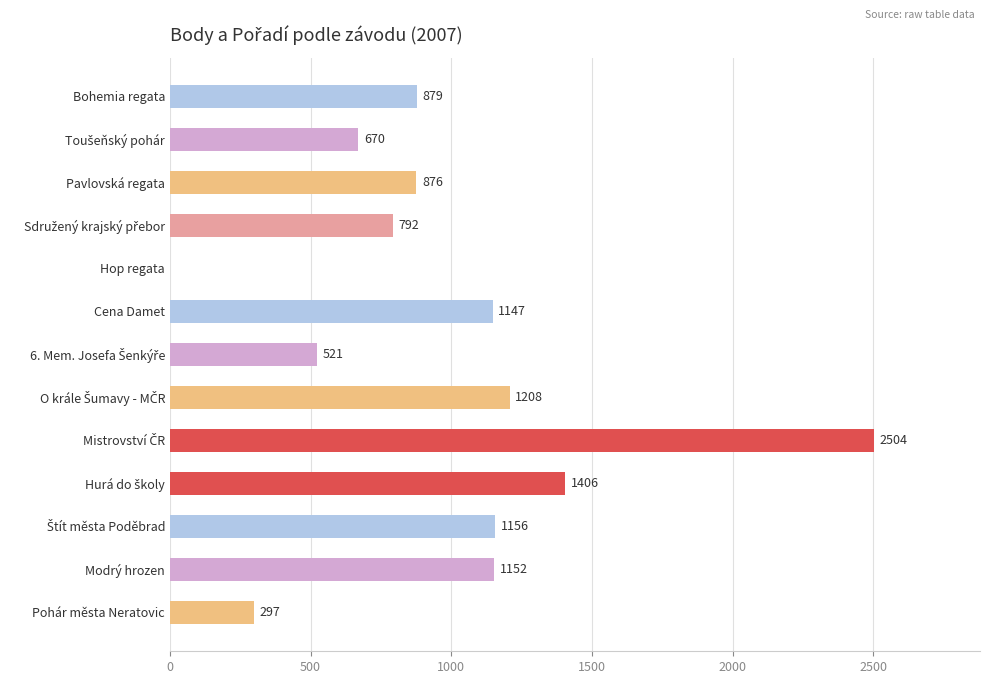

Read the value at Pohár města Neratovic, to the nearest 100.

300